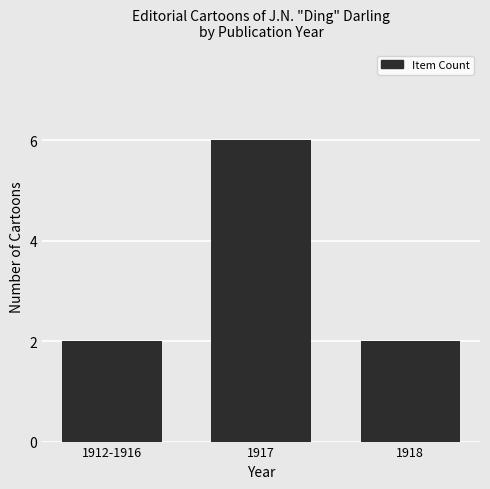

What is the ratio of the value at 1918 to the value at 1912-1916?

1.0